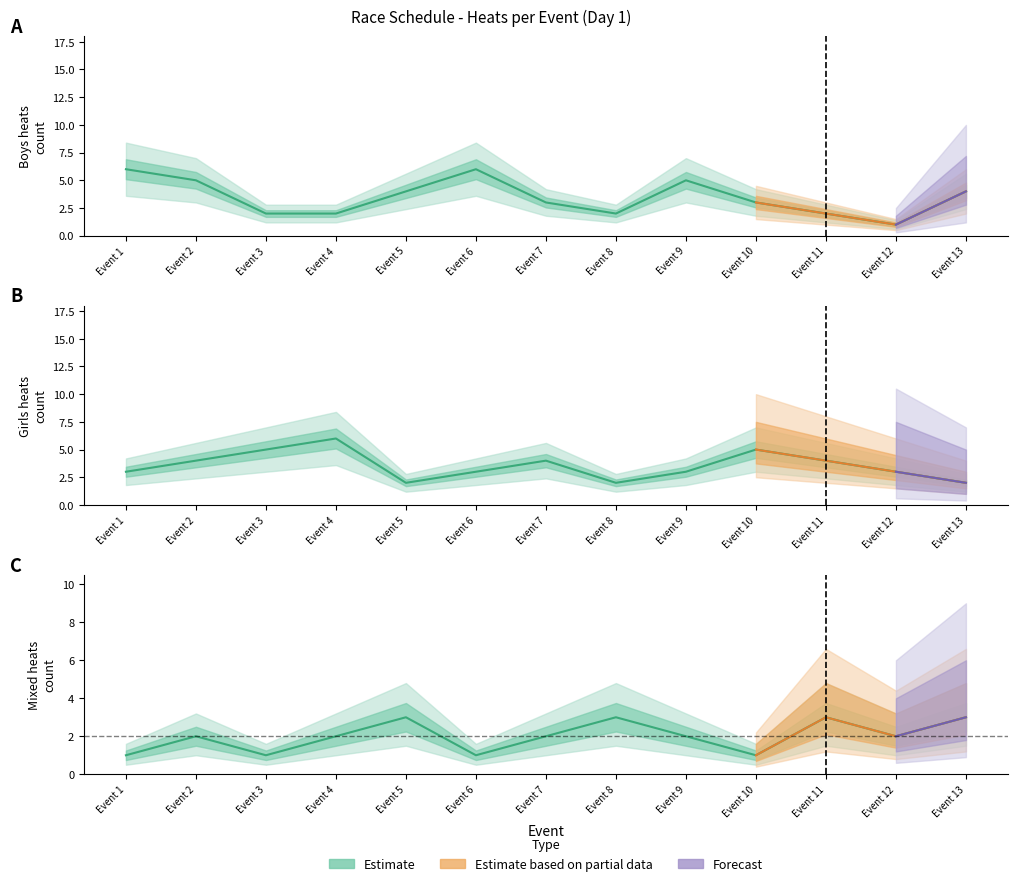

Between Event 9 and Event 11, which series saw the biggest shift?

Boys